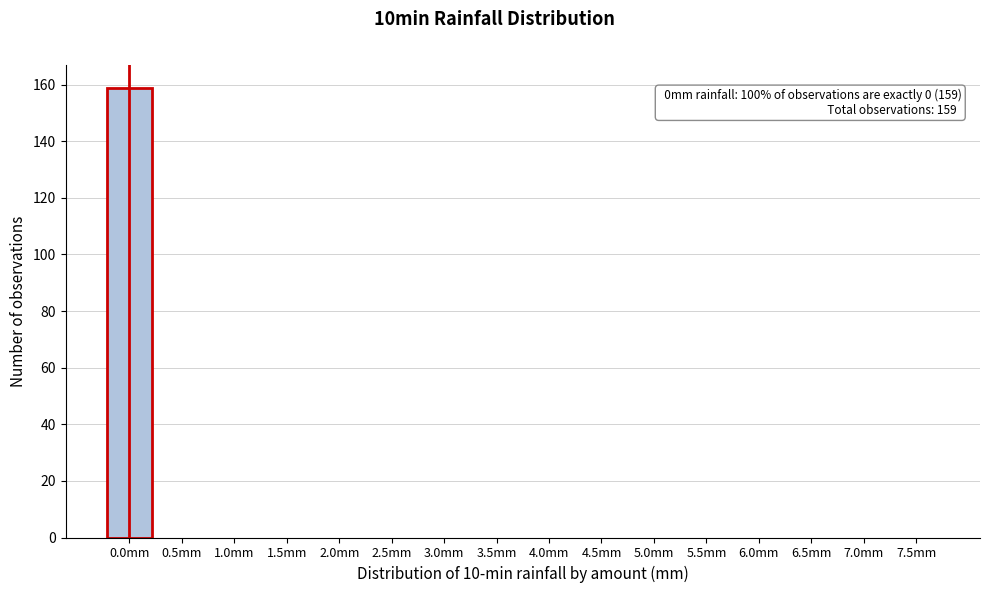

Reading left to right, transcribe all the data shown in this chart.

0.0mm=159	0.5mm=0	1.0mm=0	1.5mm=0	2.0mm=0	2.5mm=0	3.0mm=0	3.5mm=0	4.0mm=0	4.5mm=0	5.0mm=0	5.5mm=0	6.0mm=0	6.5mm=0	7.0mm=0	7.5mm=0